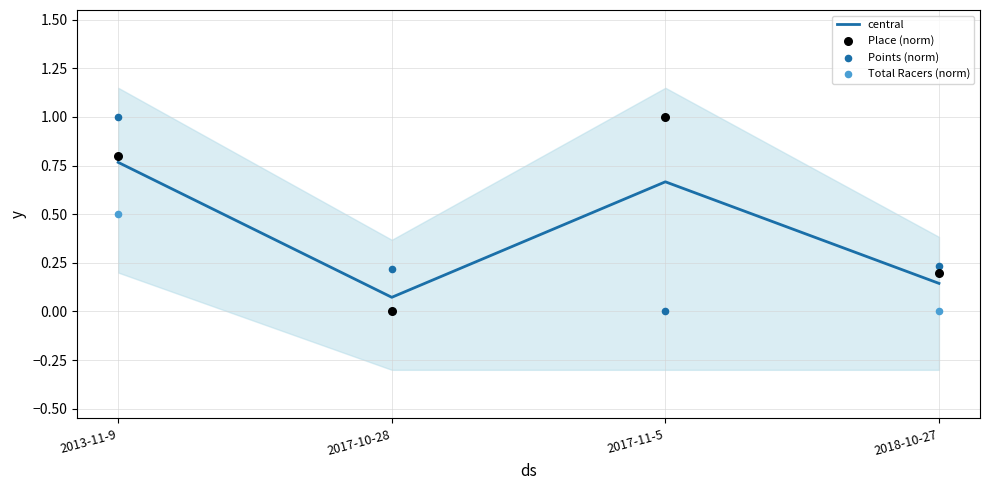

Which series has the largest total across all categories?

Place (norm)